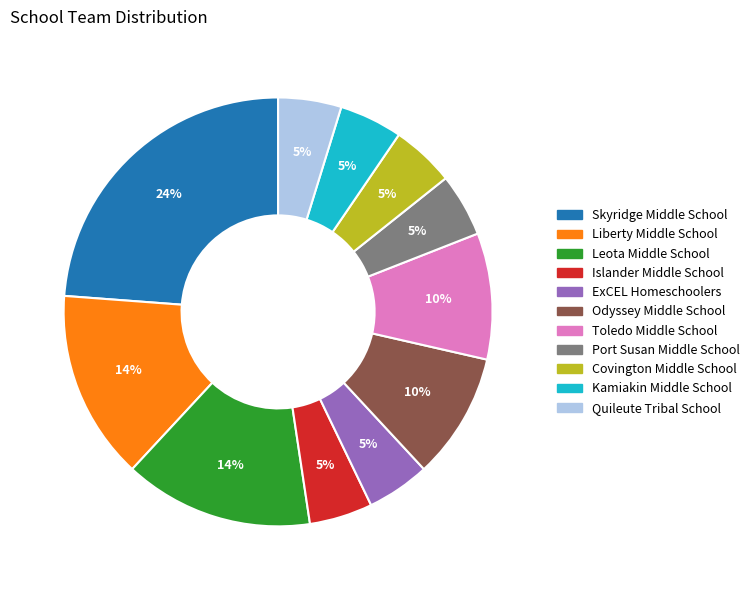

Do Toledo Middle School and Skyridge Middle School together represent more than half of the pie?

No